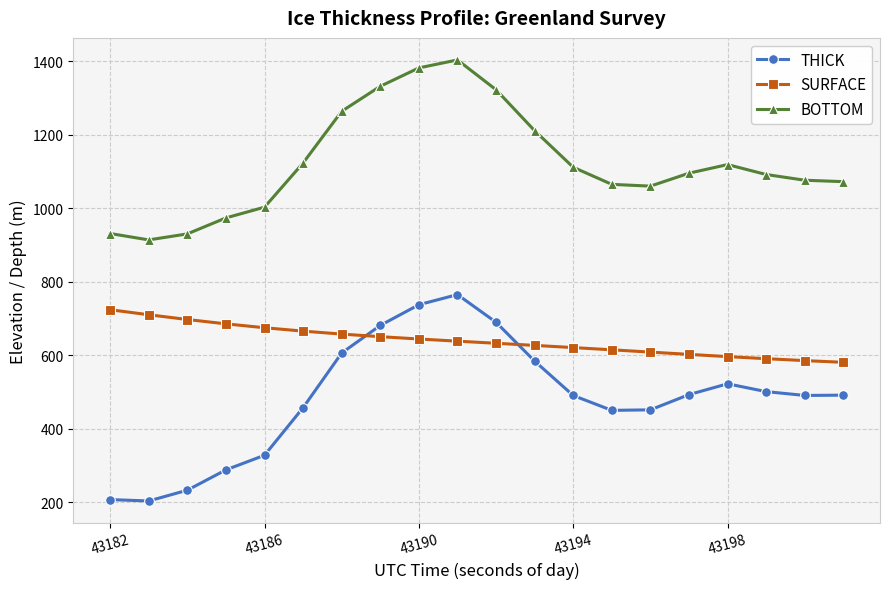

True or false: BOTTOM and SURFACE intersect in this chart.

False